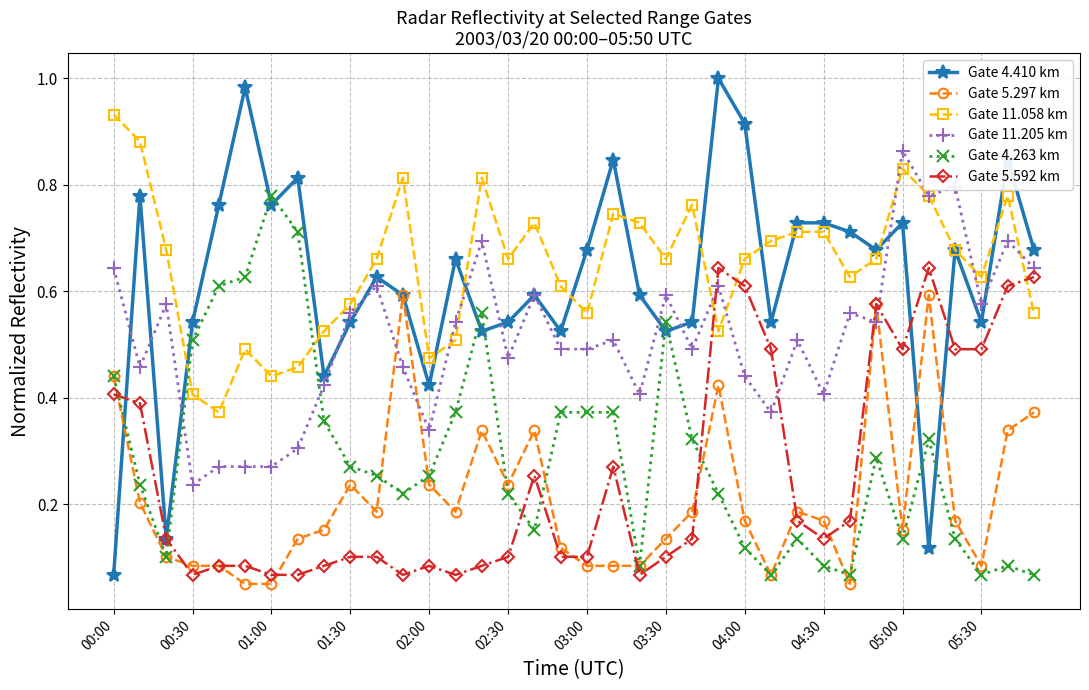

True or false: Gate 5.297 km and Gate 11.058 km intersect in this chart.

False